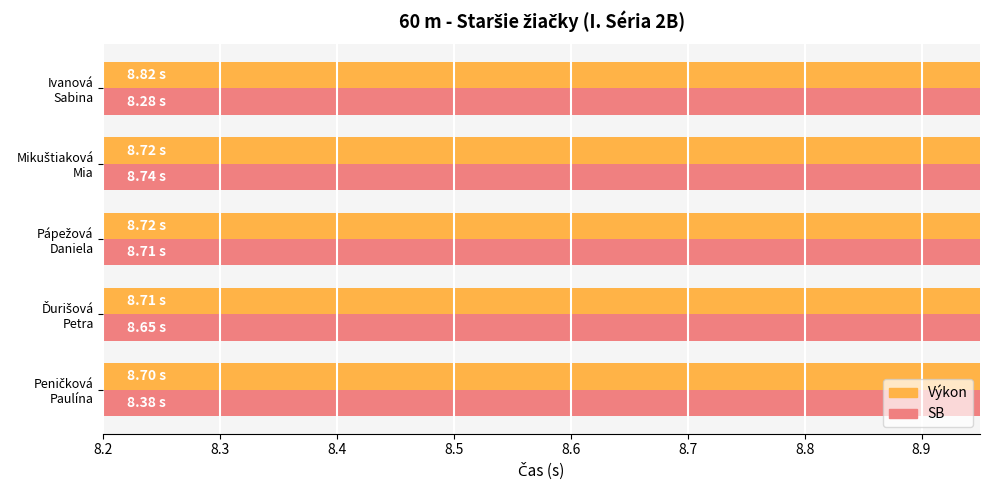

What is the smallest value displayed?

8.3